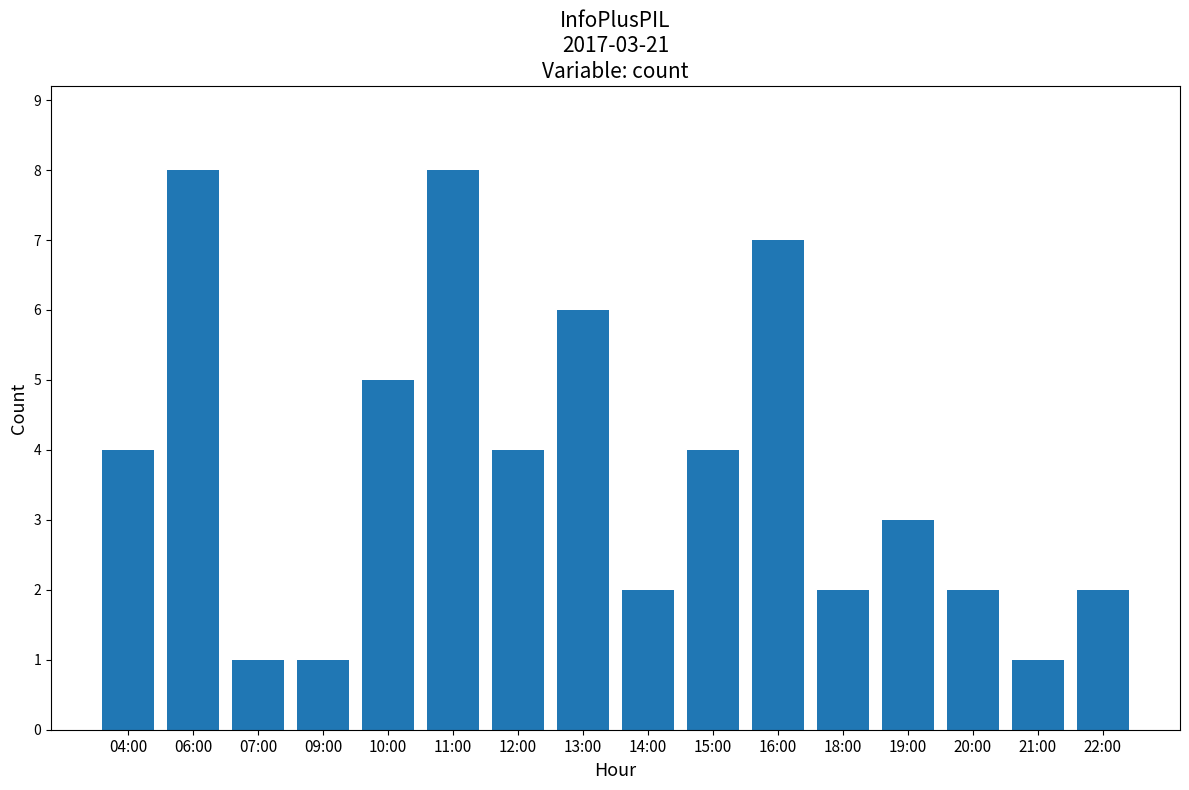

Does the chart contain any negative values?

No